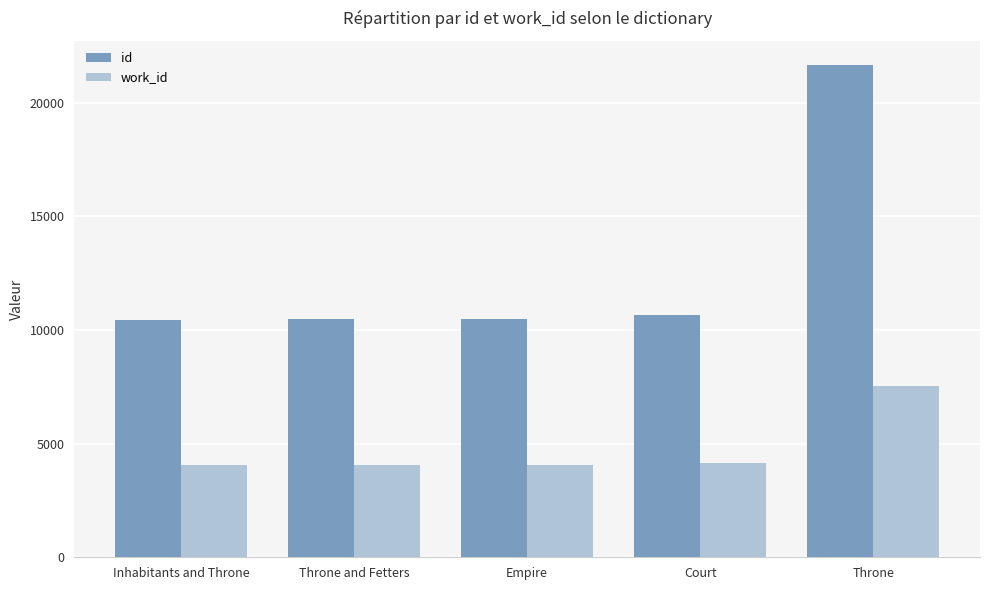

What is the highest value of the id series?

21637